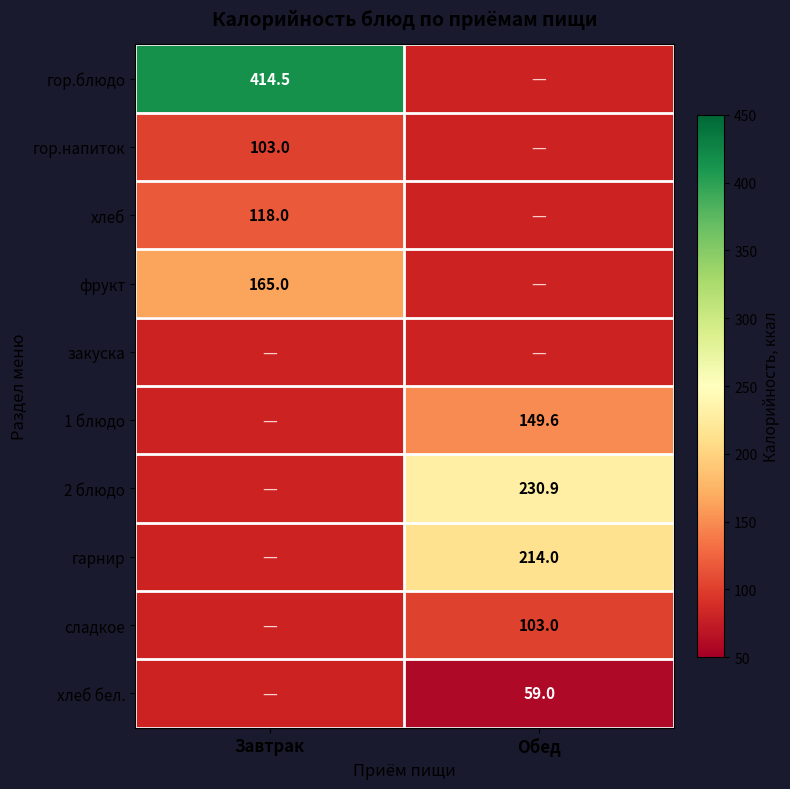

Is the value of хлеб бел. at Обед greater than the value of гор.напиток at Завтрак?

No